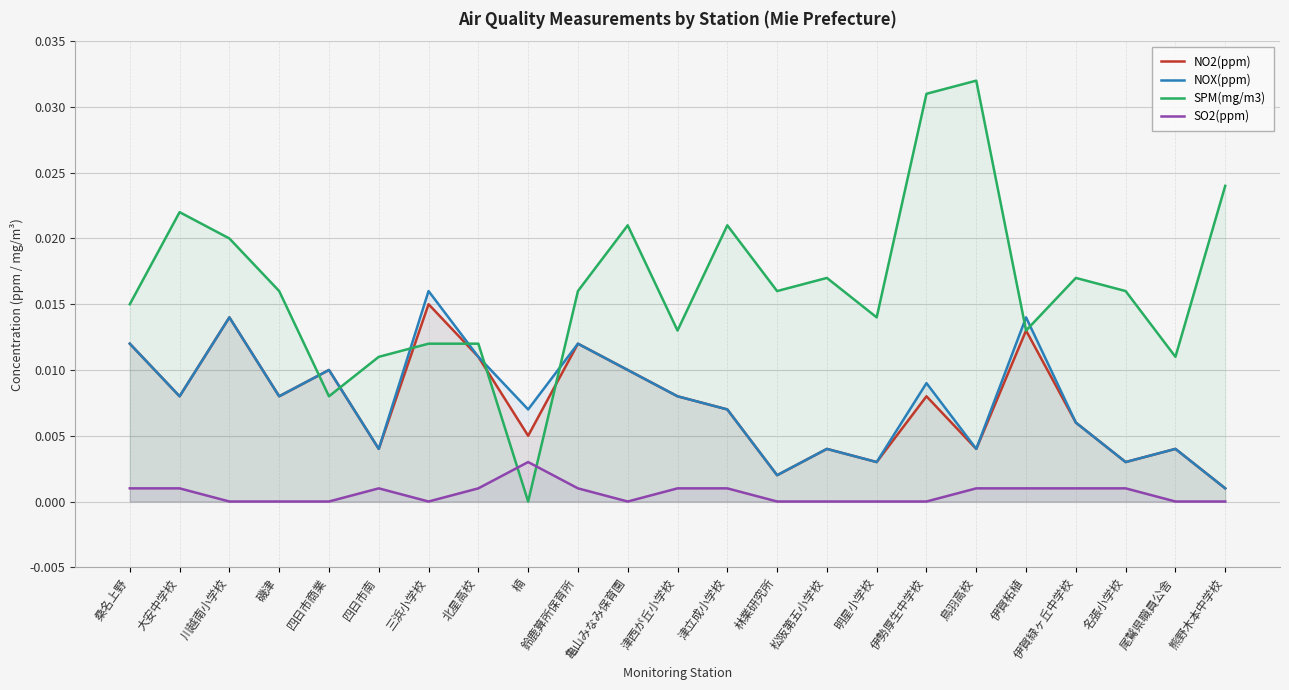

True or false: SPM(mg/m3) has more than 1 points higher than both neighbors.

True